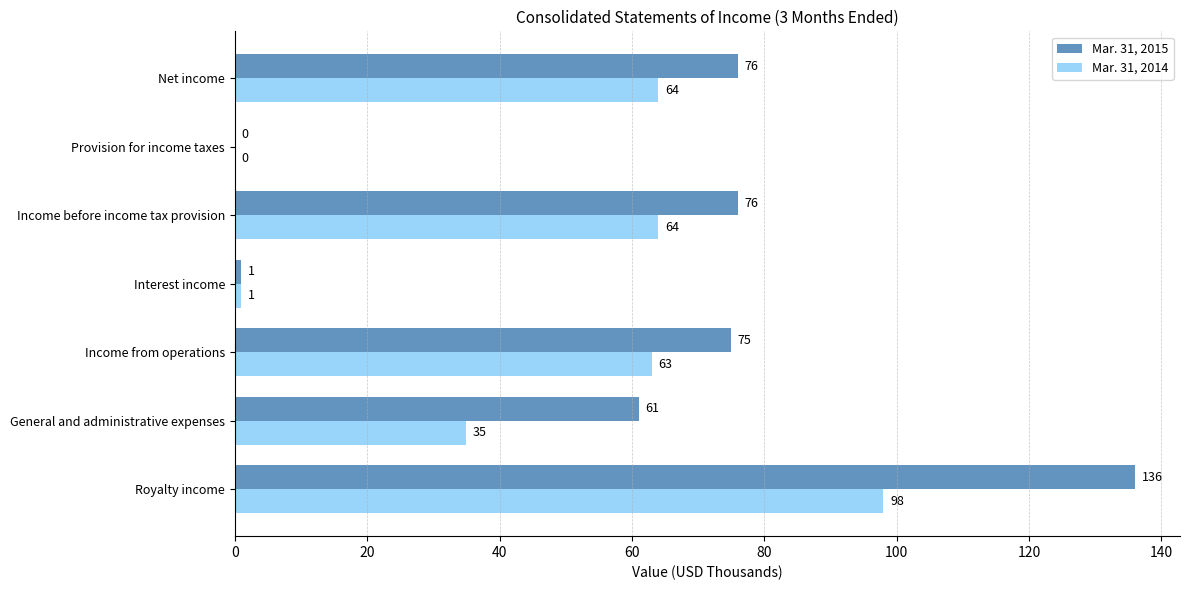

Is it true that Mar. 31, 2014 equals 100 at Income from operations?

False